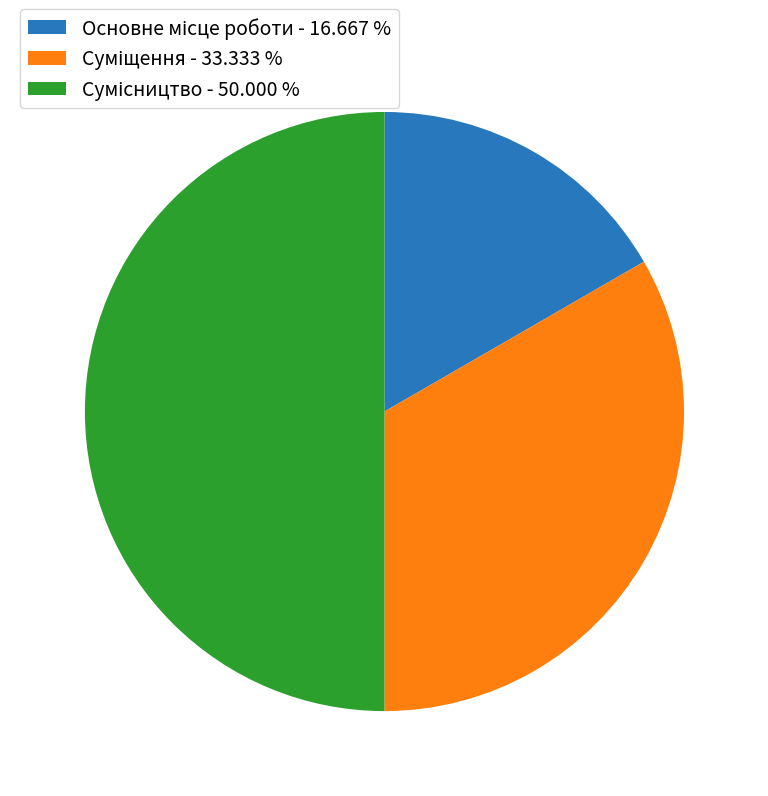

Is Основне місце роботи the majority of the pie?

No